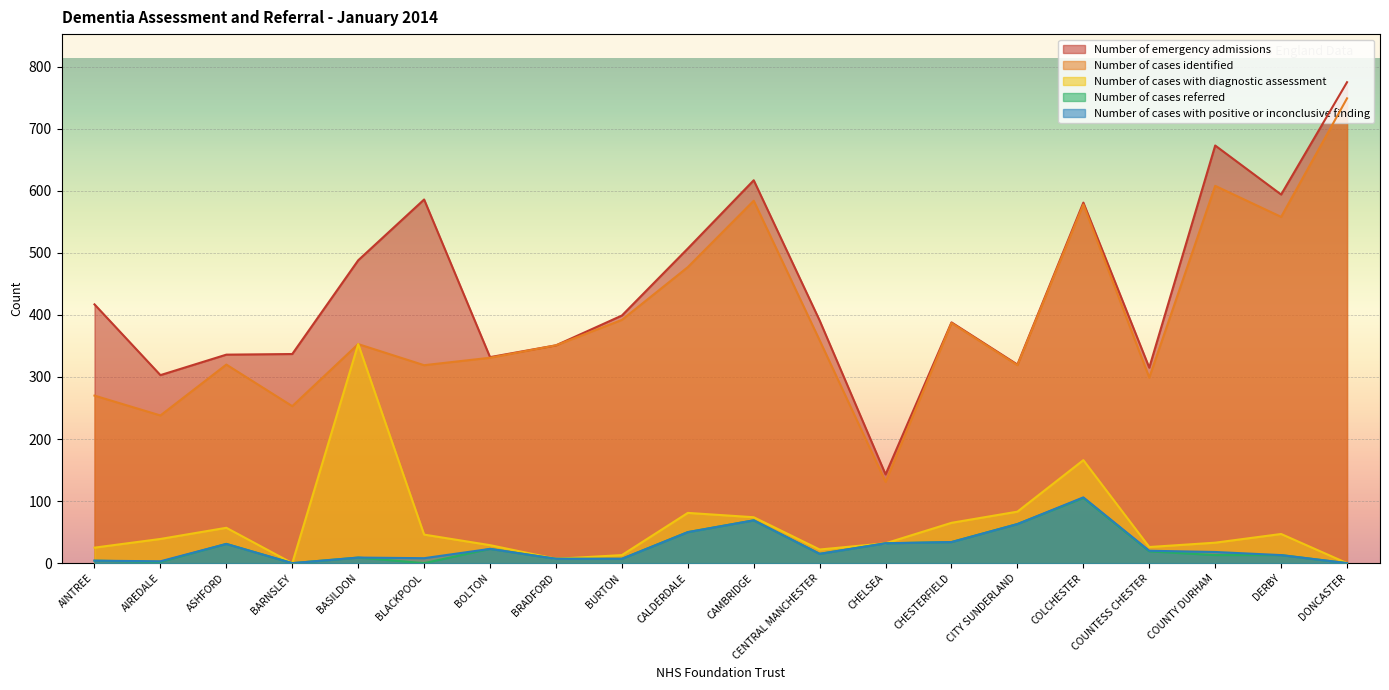

What is the difference between the Number of cases identified values at AINTREE and CAMBRIDGE?

314